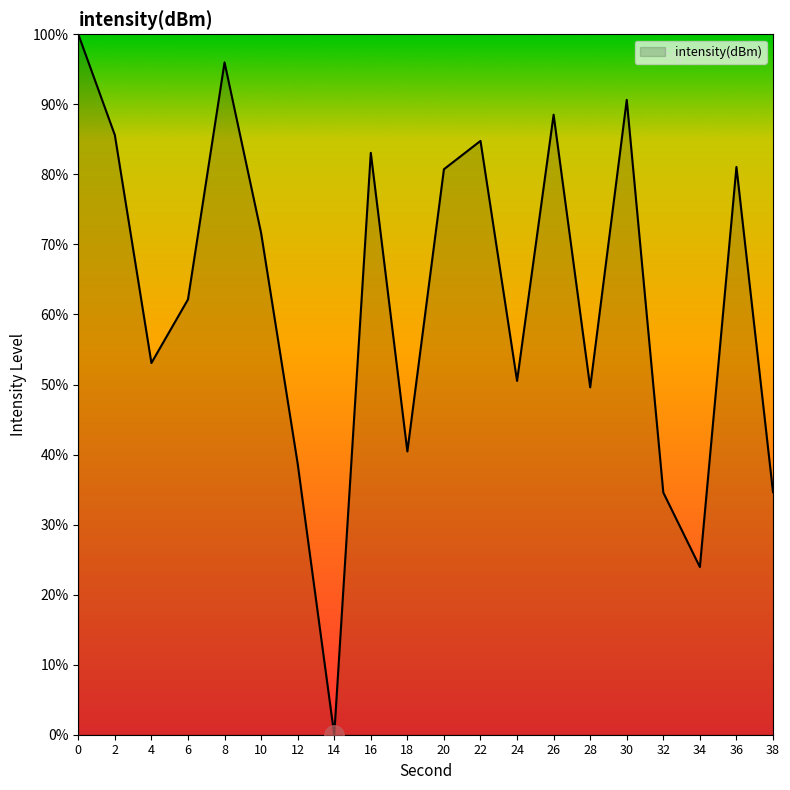

How many lines are shown in the chart?

1